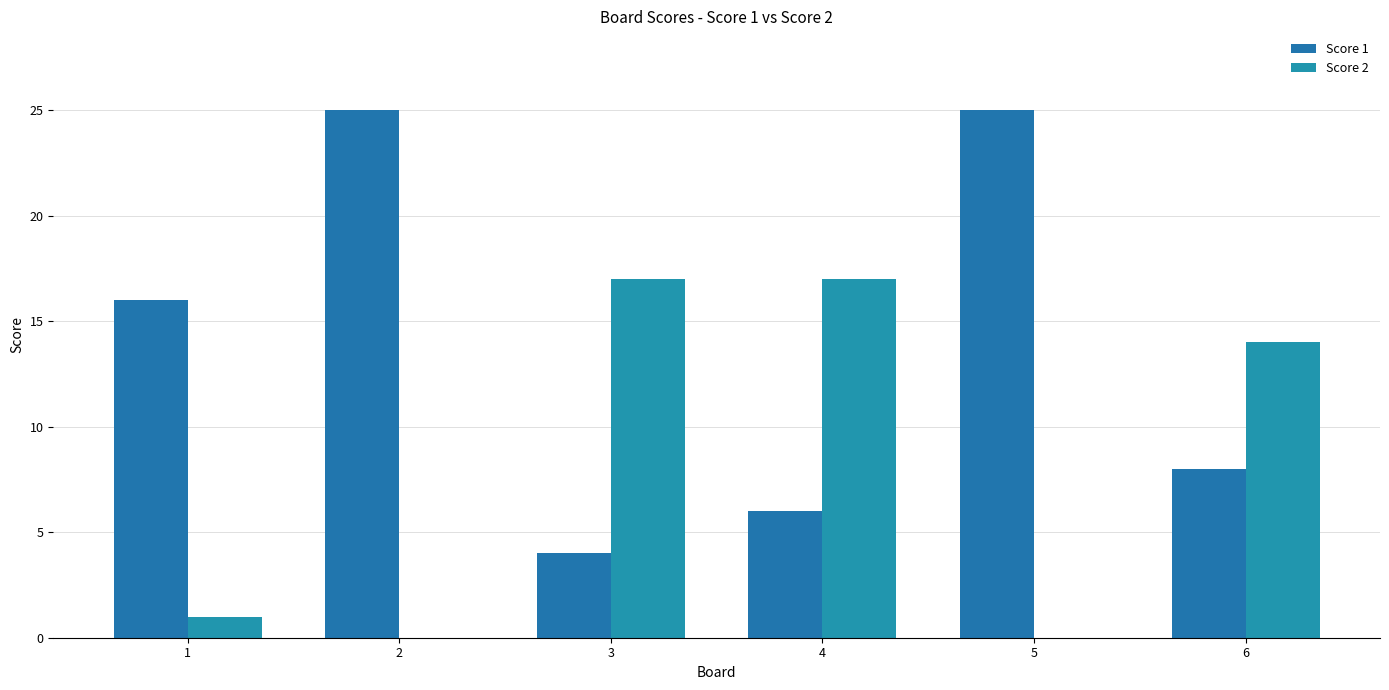

How many series are shown in this chart?

2